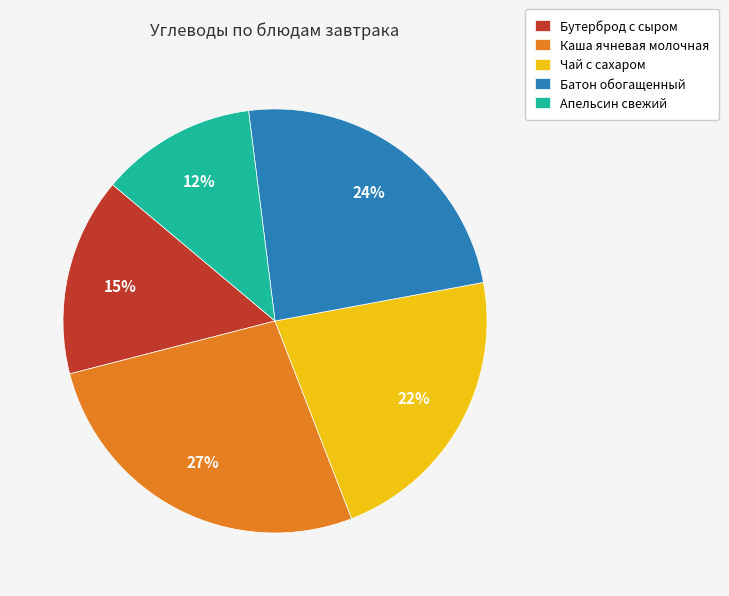

Is the sum of Каша ячневая молочная and Батон обогащенный greater than half?

Yes